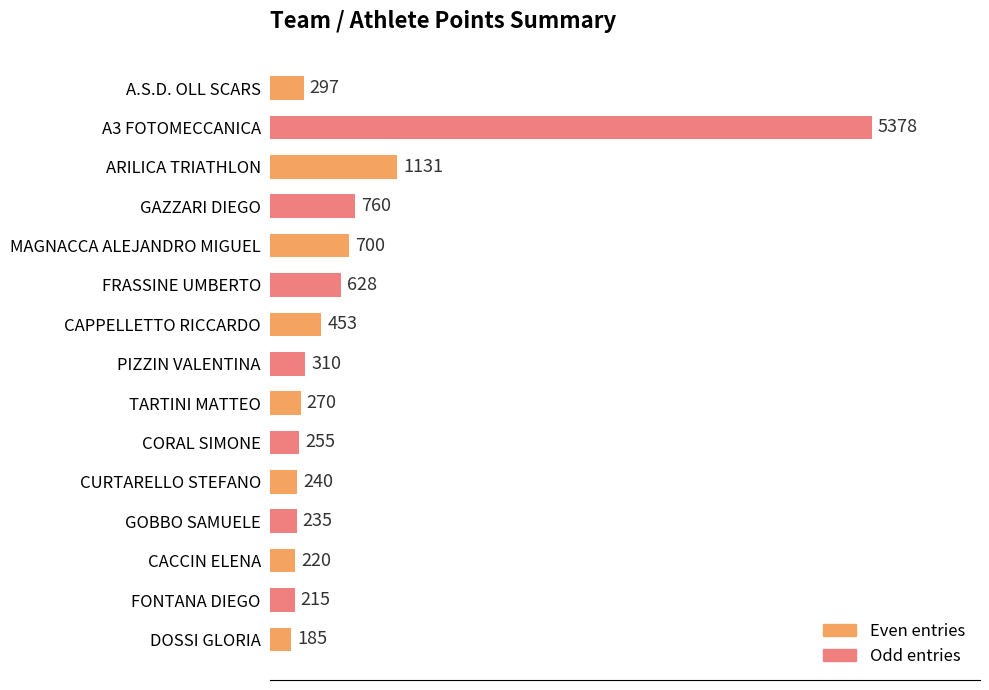

The chart shows a value of 378 at MAGNACCA ALEJANDRO MIGUEL. True or false?

False